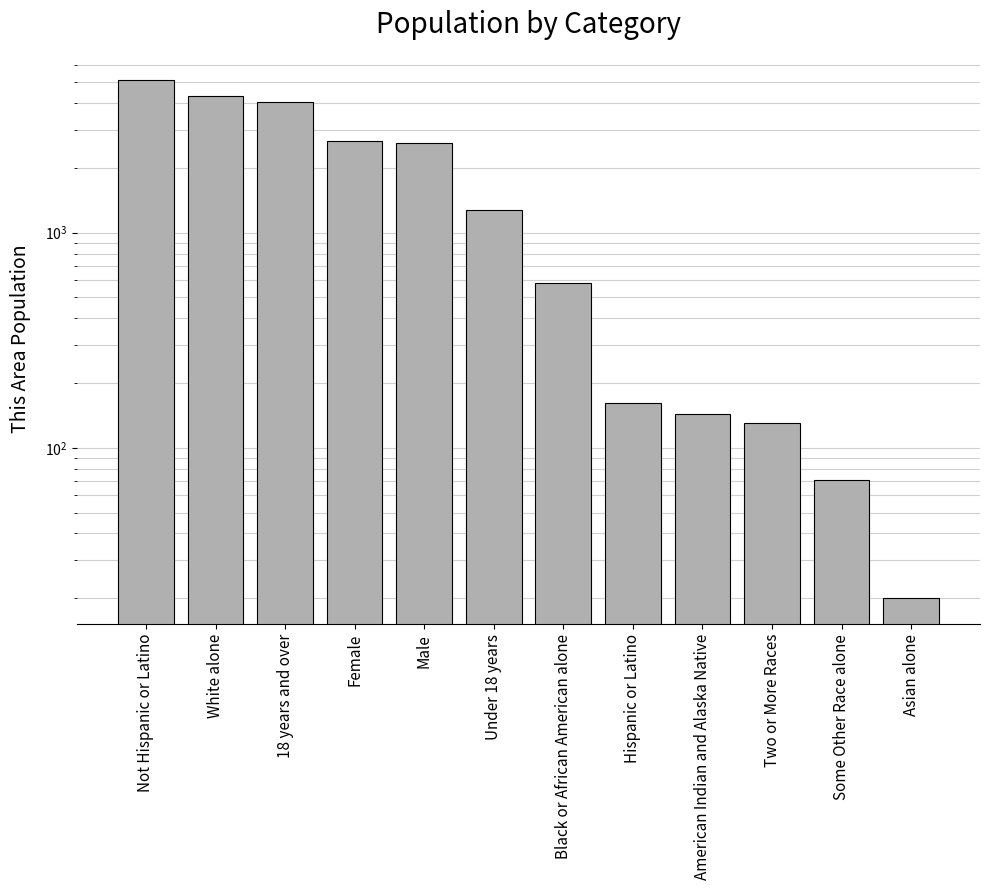

List the labels in order of value, largest first.

Not Hispanic or Latino, White alone, 18 years and over, Female, Male, Under 18 years, Black or African American alone, Hispanic or Latino, American Indian and Alaska Native, Two or More Races, Some Other Race alone, Asian alone